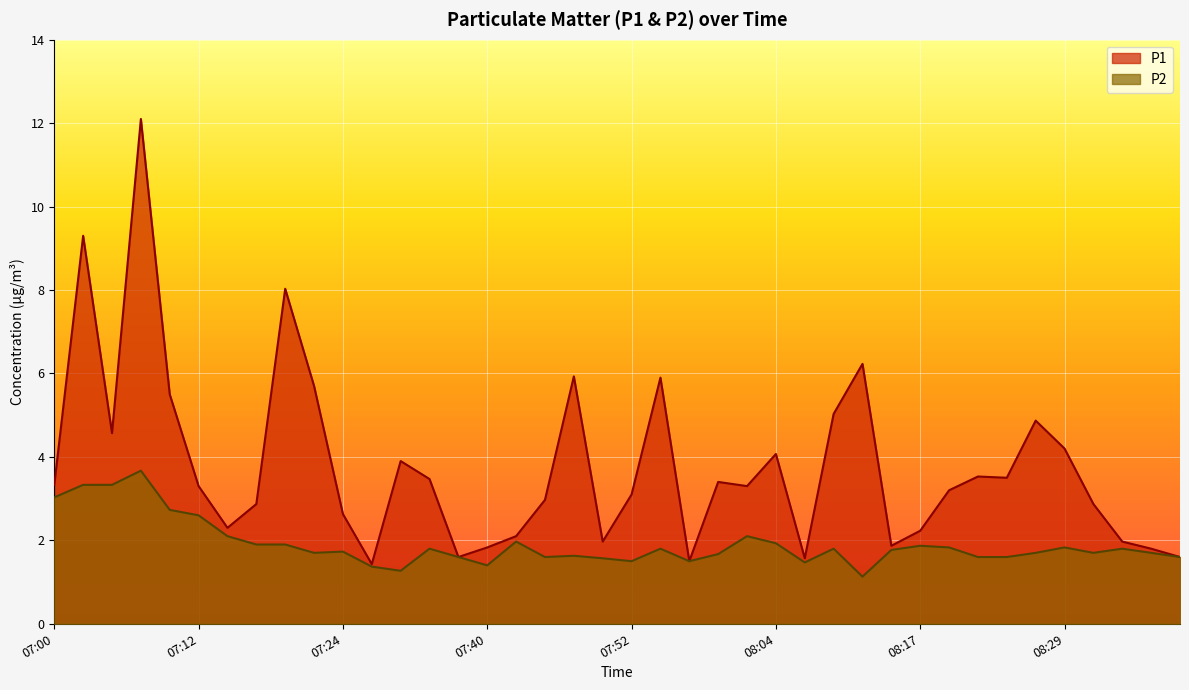

Which has a higher value, 08:17 or 07:47?

07:47